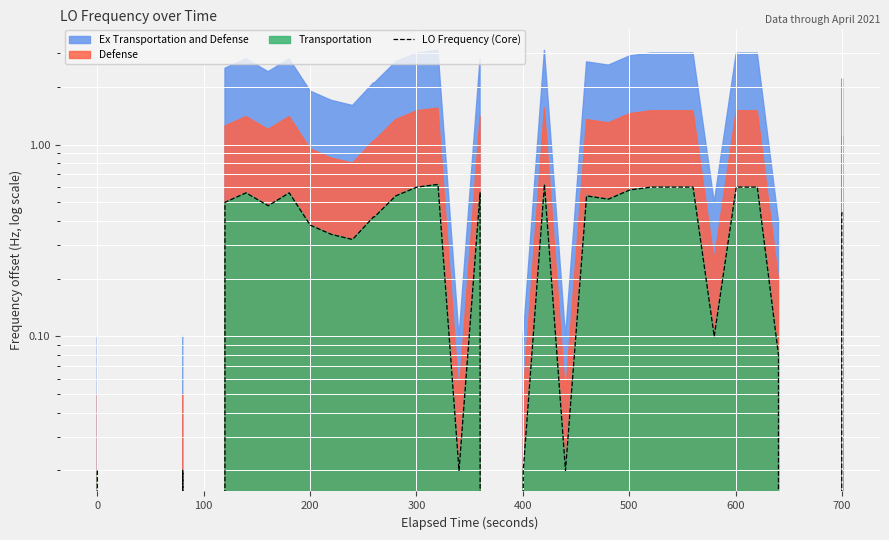

How many data points are above 0?

32